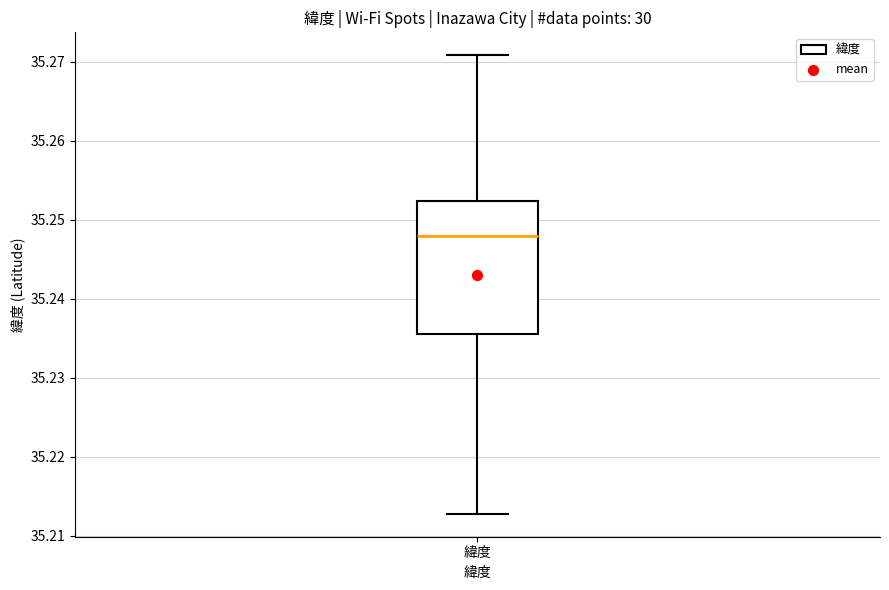

Read this box plot against the y-axis: the position of the median line, the range covered by the box, and the ends of both whiskers. The values are not printed on the chart, so give them approximately, as read against the axis.

median 35.248, box 35.236 to 35.252, whiskers 35.213 to 35.271